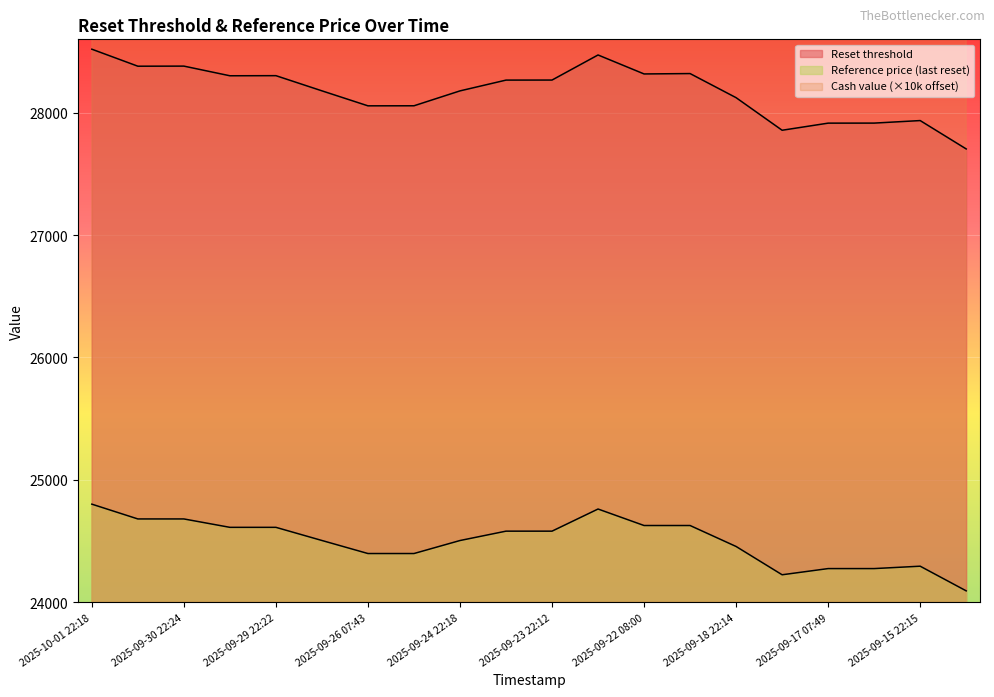

What are all the series names shown in the legend?

Reset threshold, Cash value, Reference price